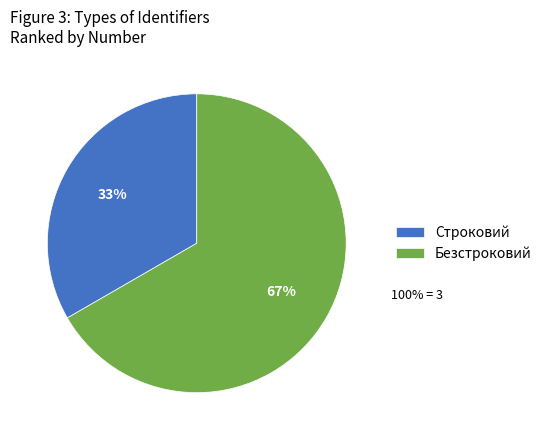

Is it true that Безстроковий is 78% of the pie?

False